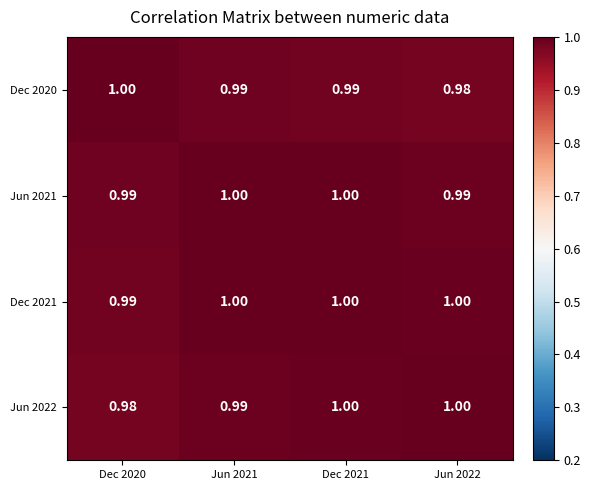

Is the value of Dec 2021 at Dec 2020 greater than the value of Jun 2022 at Dec 2021?

No